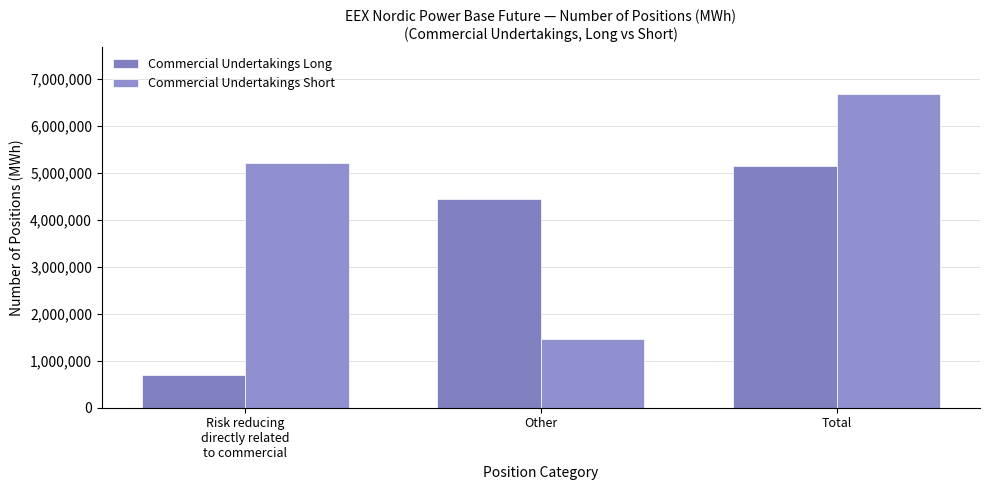

What is the total value across all series at Risk reducing
directly related
to commercial?

5906505